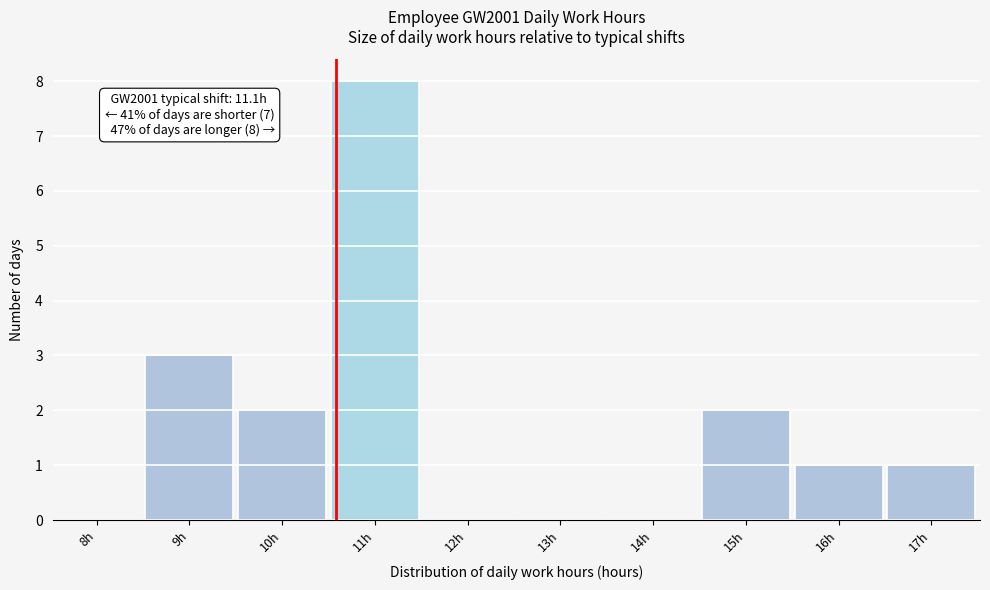

Is it true that the value at 12h is -5?

False